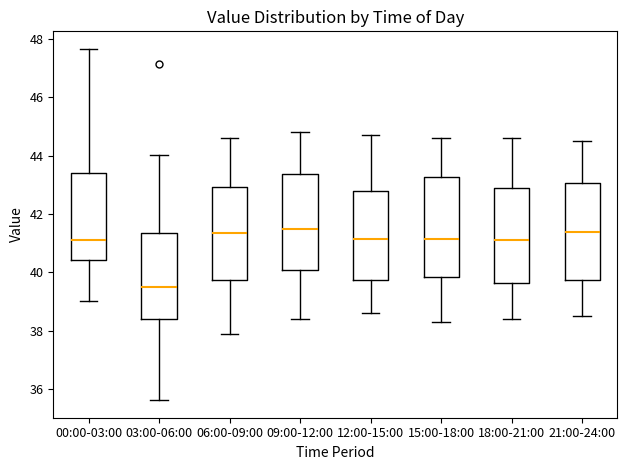

Reading left to right, read every box against the y-axis: the position of its median line, the range the box covers, and the ends of its whiskers. The values are not printed on the chart, so give them approximately, as read against the axis.

00:00-03:00: median 41.2, box 40.4 to 43.4, whiskers 39.0 to 47.6
03:00-06:00: median 39.6, box 38.4 to 41.4, whiskers 35.6 to 44.0
06:00-09:00: median 41.4, box 39.8 to 43.0, whiskers 38.0 to 44.6
09:00-12:00: median 41.6, box 40.0 to 43.4, whiskers 38.4 to 44.8
12:00-15:00: median 41.2, box 39.8 to 42.8, whiskers 38.6 to 44.8
15:00-18:00: median 41.2, box 39.8 to 43.2, whiskers 38.4 to 44.6
18:00-21:00: median 41.2, box 39.6 to 42.8, whiskers 38.4 to 44.6
21:00-24:00: median 41.4, box 39.8 to 43.0, whiskers 38.6 to 44.6